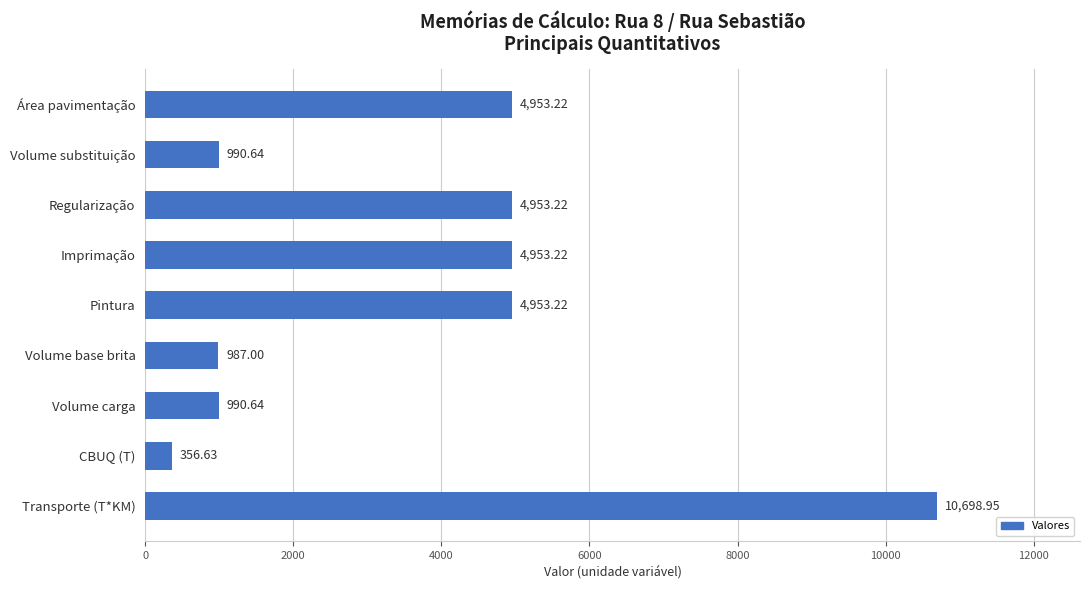

What is the label of the 8th bar from the bottom?

Volume substituição